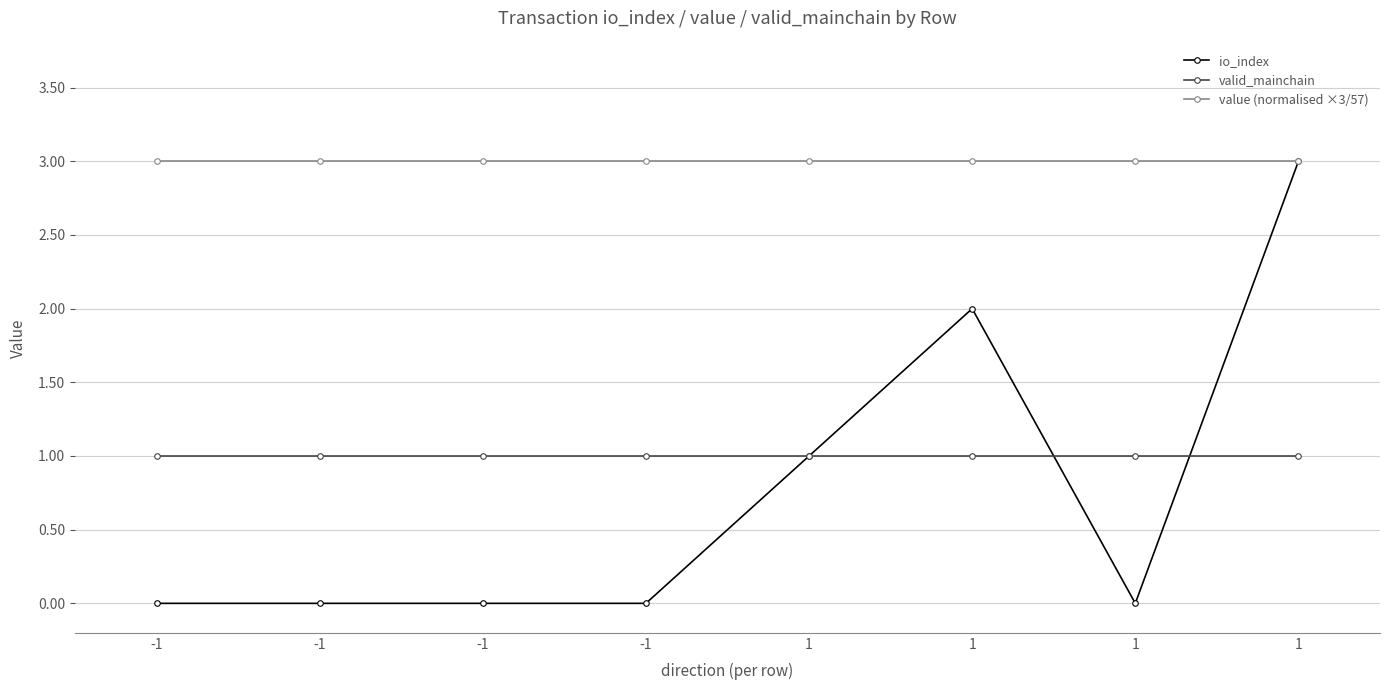

How many distinct data groups are displayed?

3